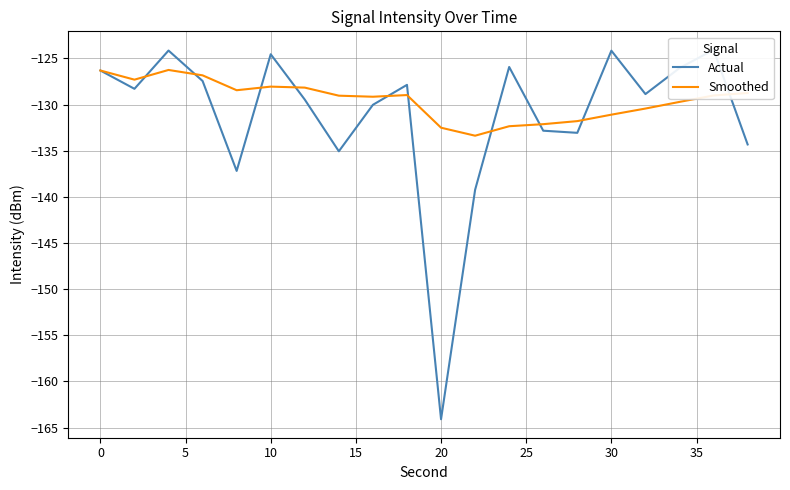

How many lines are shown in the chart?

2